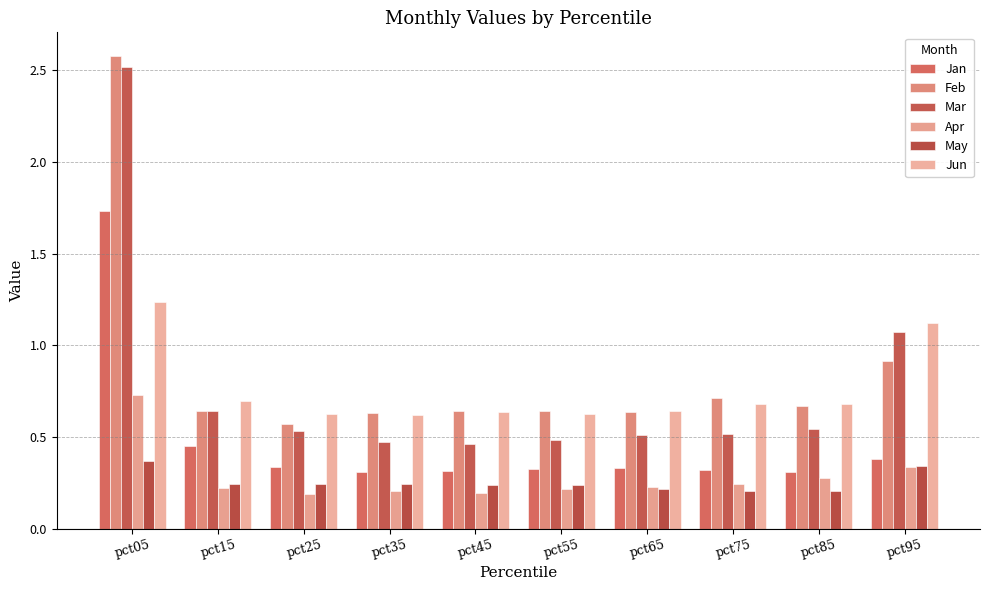

What is the value of the Feb bar at the 8th from the left?

0.7